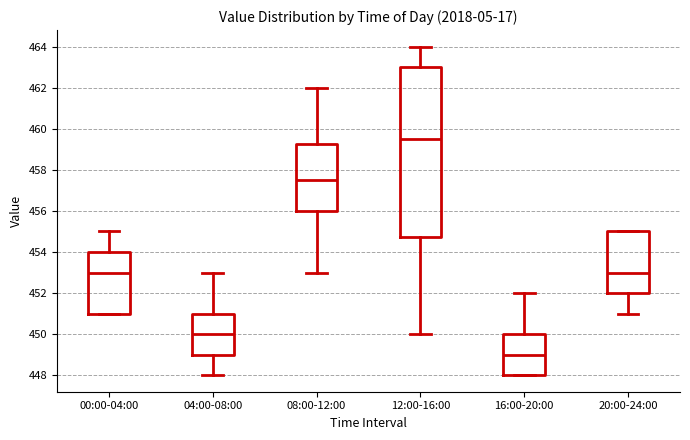

Comparing the boxes themselves (not the whiskers), which one is the tallest?

12:00-16:00